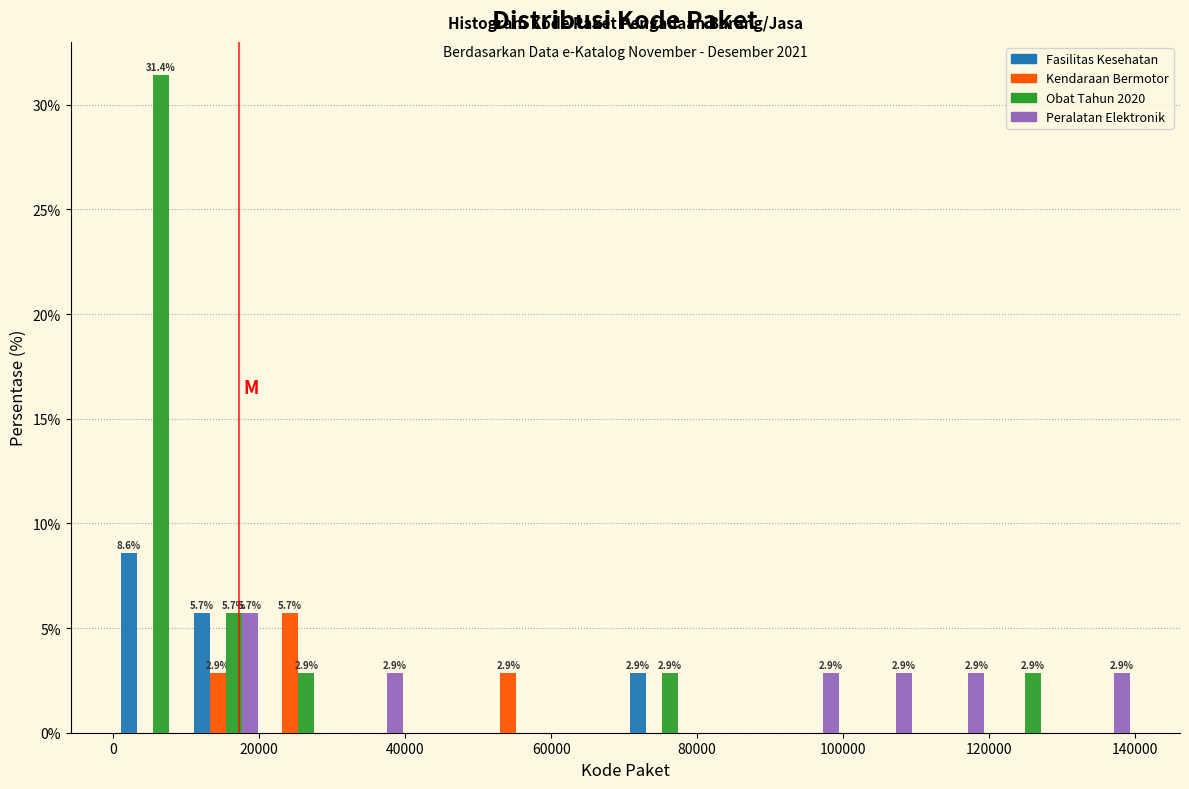

In the Peralatan Elektronik series, which range on the x-axis has the tallest bar?

10000 to 20000